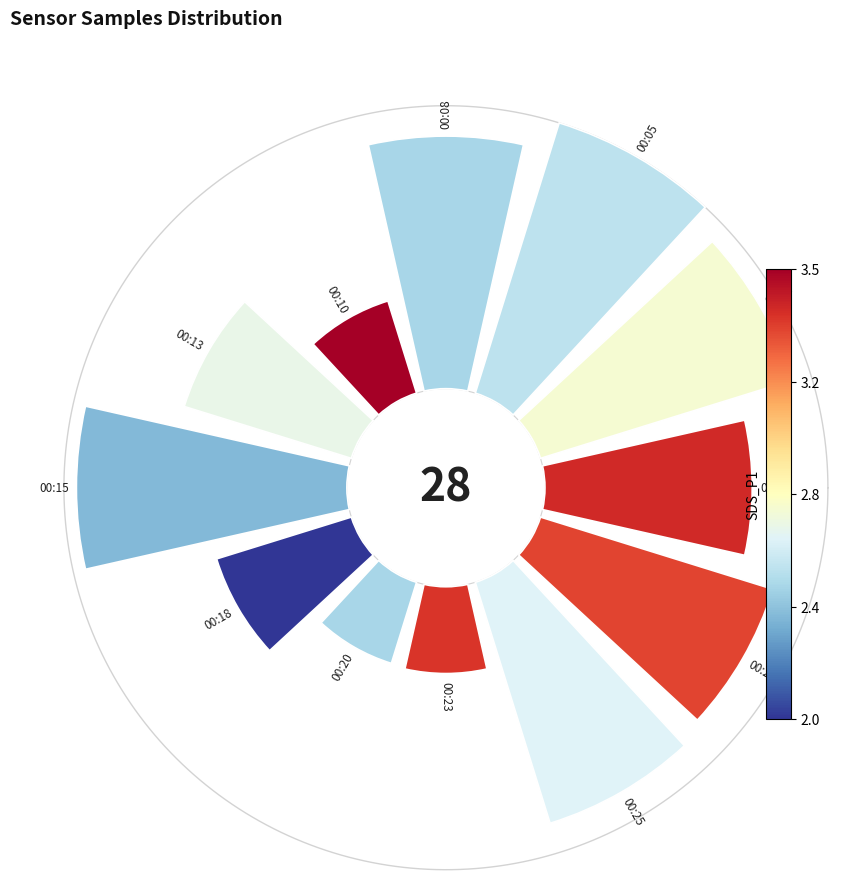

Does 11 account for over 50% of the chart?

No